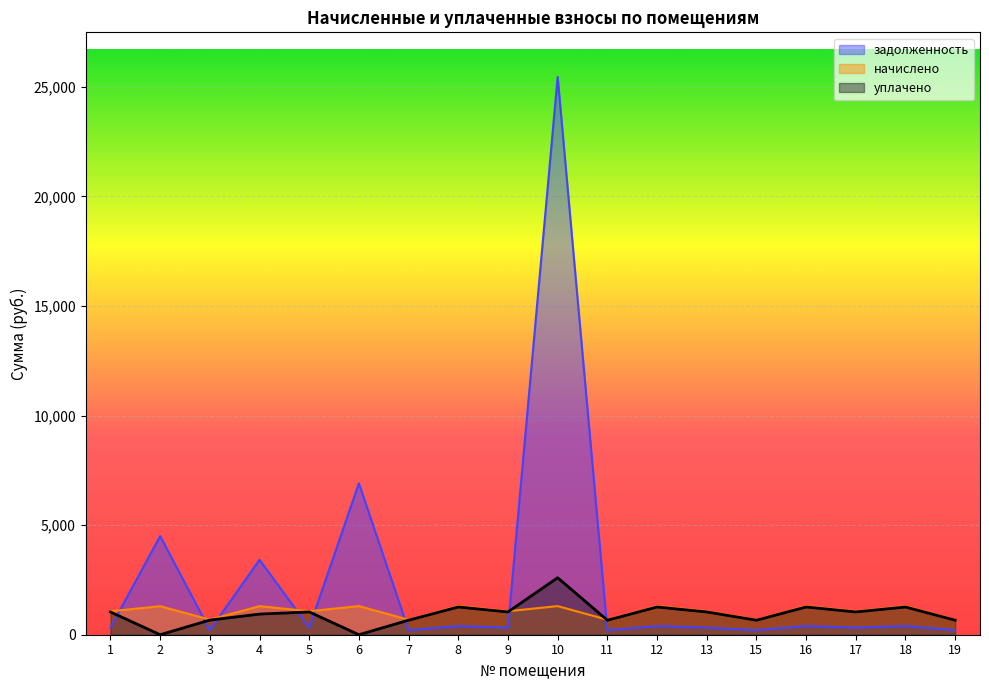

List the series in order of their peak value, lowest first.

начислено, уплачено, задолженность